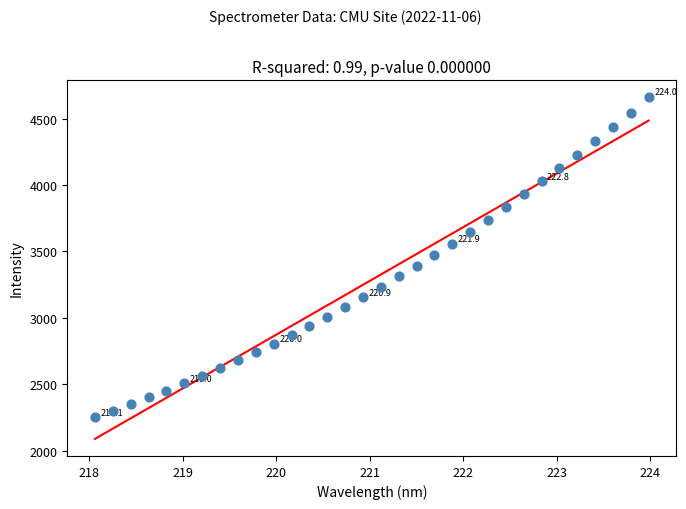

What is the range of X values (max minus min)?

5.9